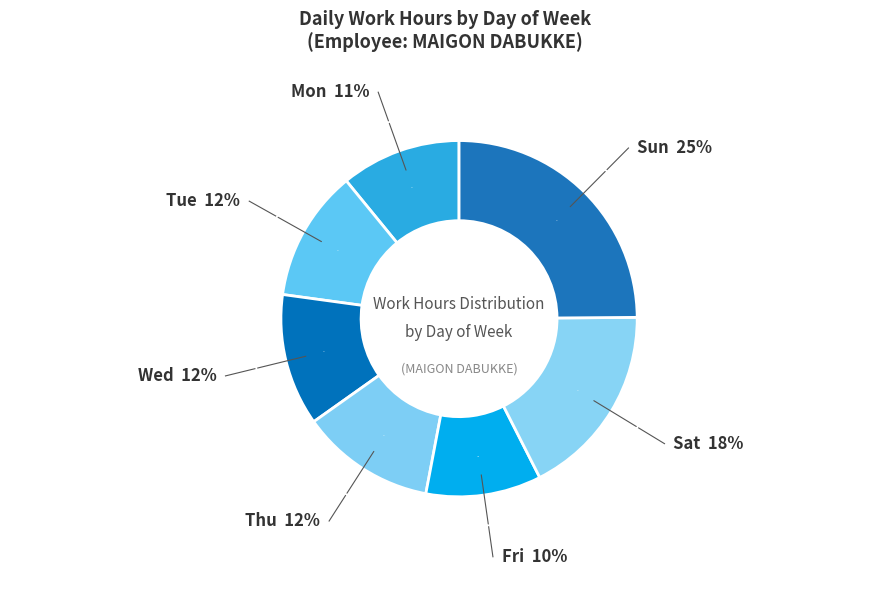

Between Fri and Thu, which is larger?

Thu